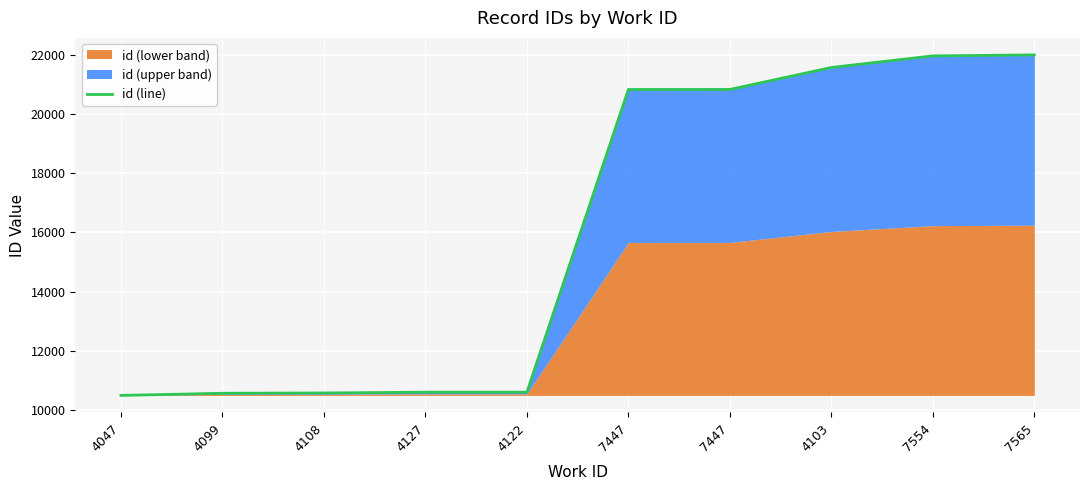

Rank the categories by value from highest to lowest.

7565, 7554, 4103, 7447, 7447, 4122, 4127, 4108, 4099, 4047